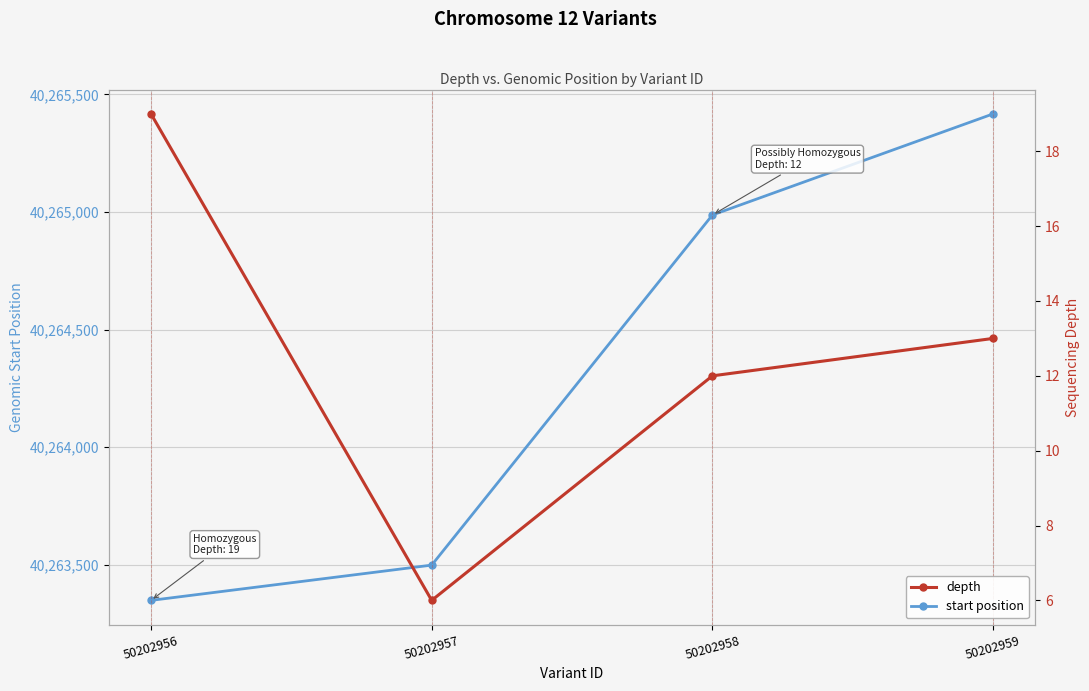

What are all the series names shown in the legend?

start position, depth